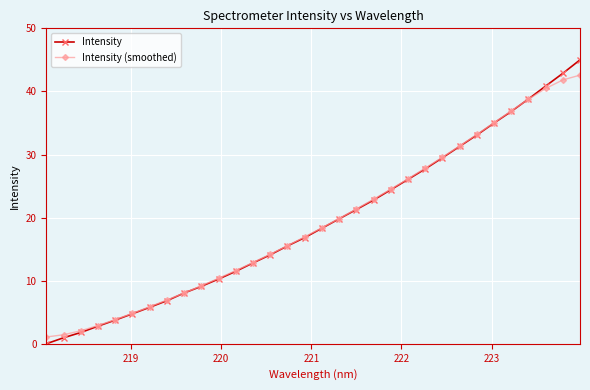

List the series in order of their peak value, highest first.

Intensity, Intensity (smoothed)